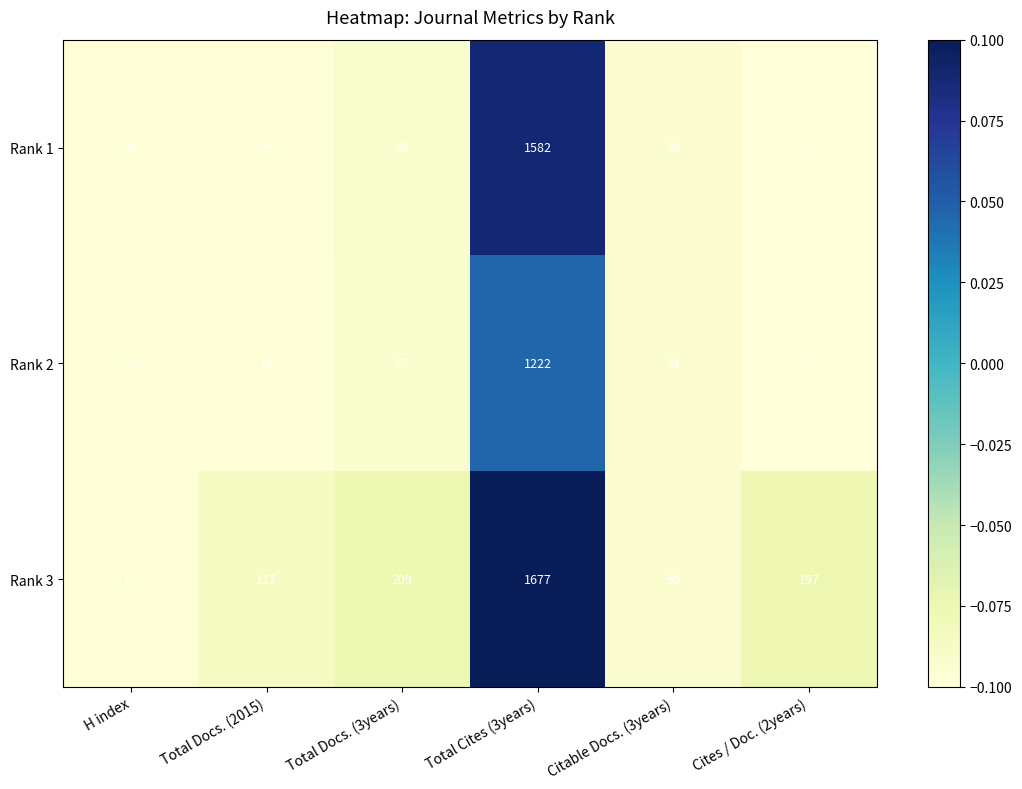

What is the approximate value of Rank 1 at Total Cites (3years), to the nearest 50?

1600